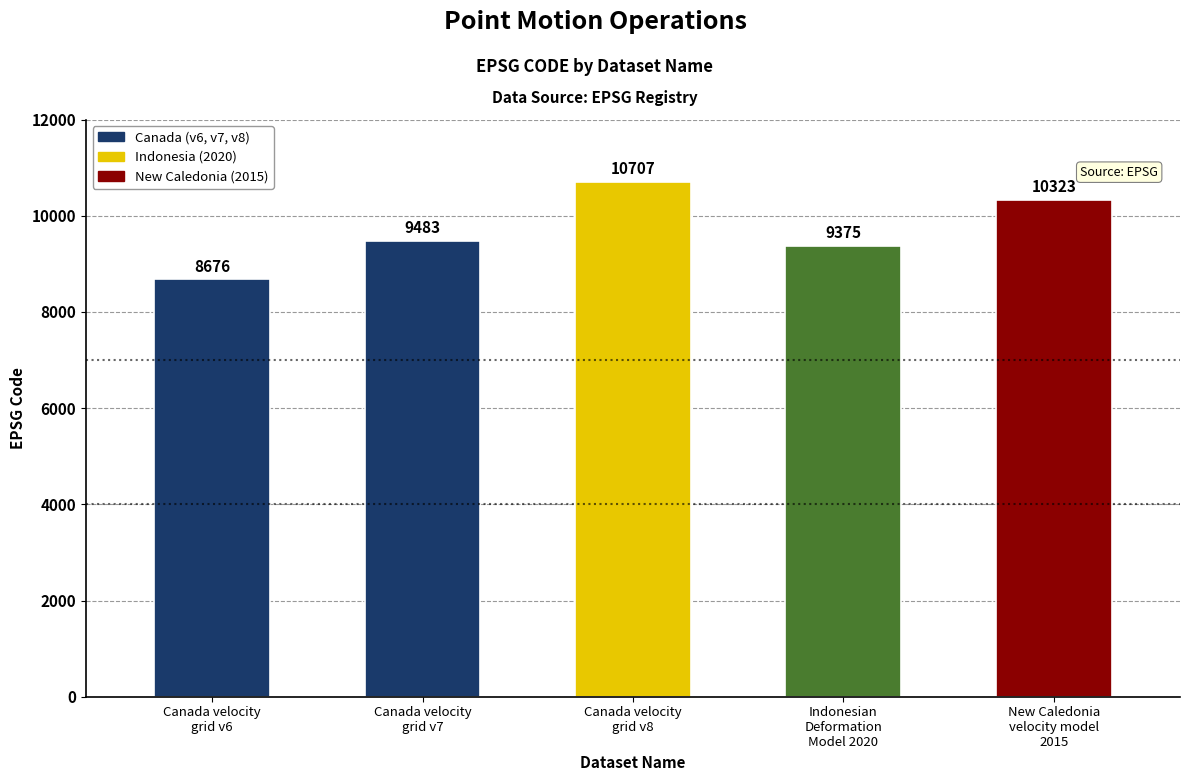

Rank the categories by value from highest to lowest.

Canada velocity
grid v8, New Caledonia
velocity model
2015, Canada velocity
grid v7, Indonesian
Deformation
Model 2020, Canada velocity
grid v6